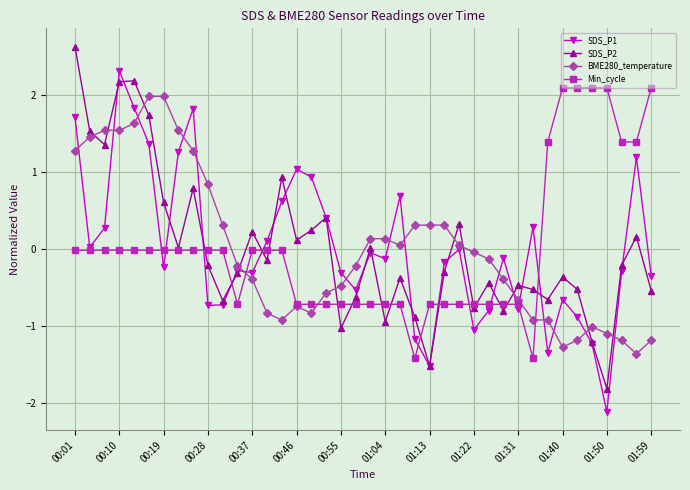

True or false: SDS_P2 and BME280_temperature intersect in this chart.

True